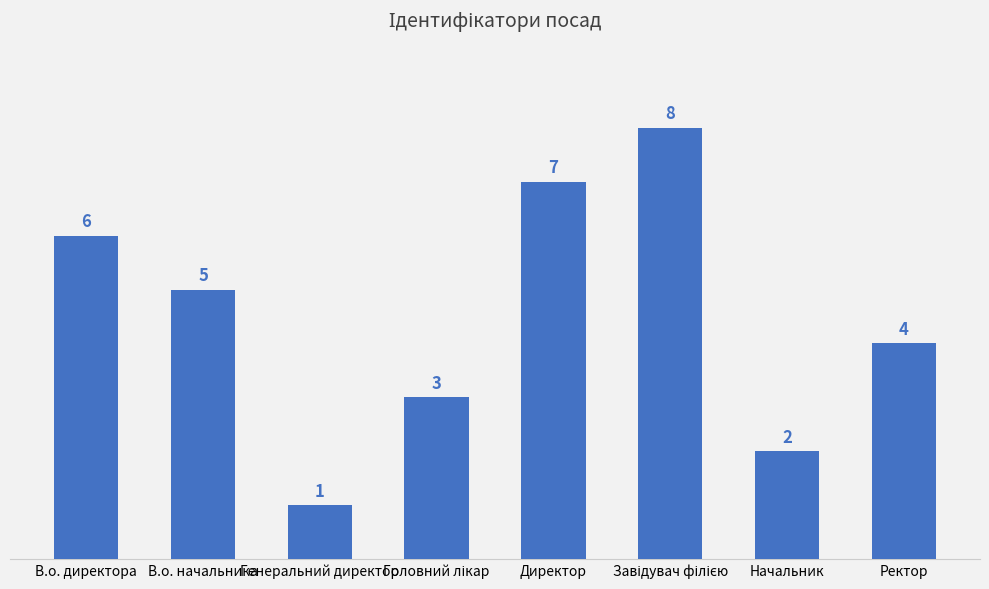

The chart shows a value of 0 at Генеральний директор. True or false?

False